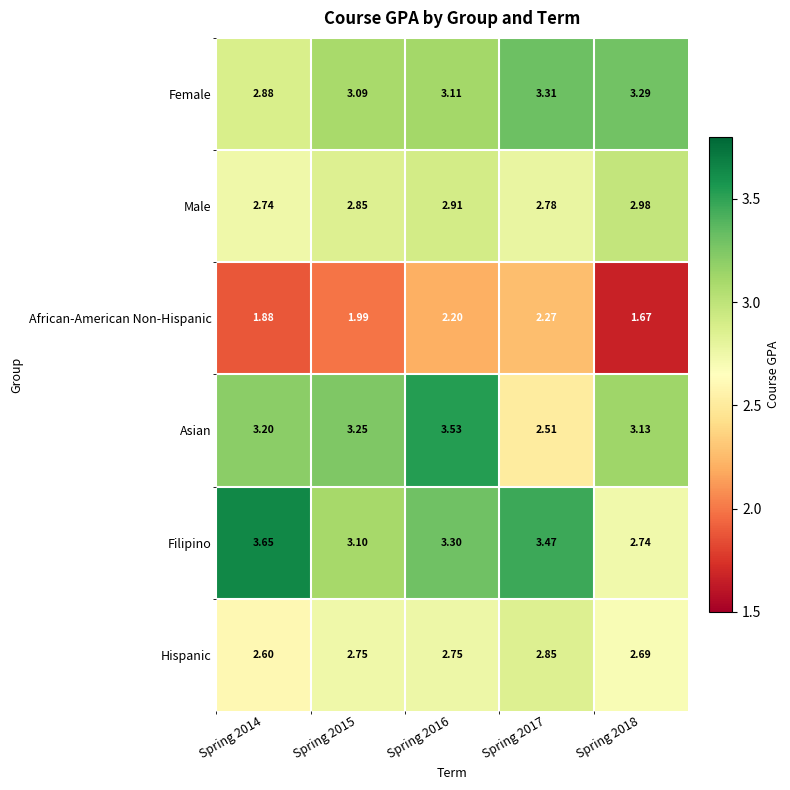

Count the number of data series in this chart.

6